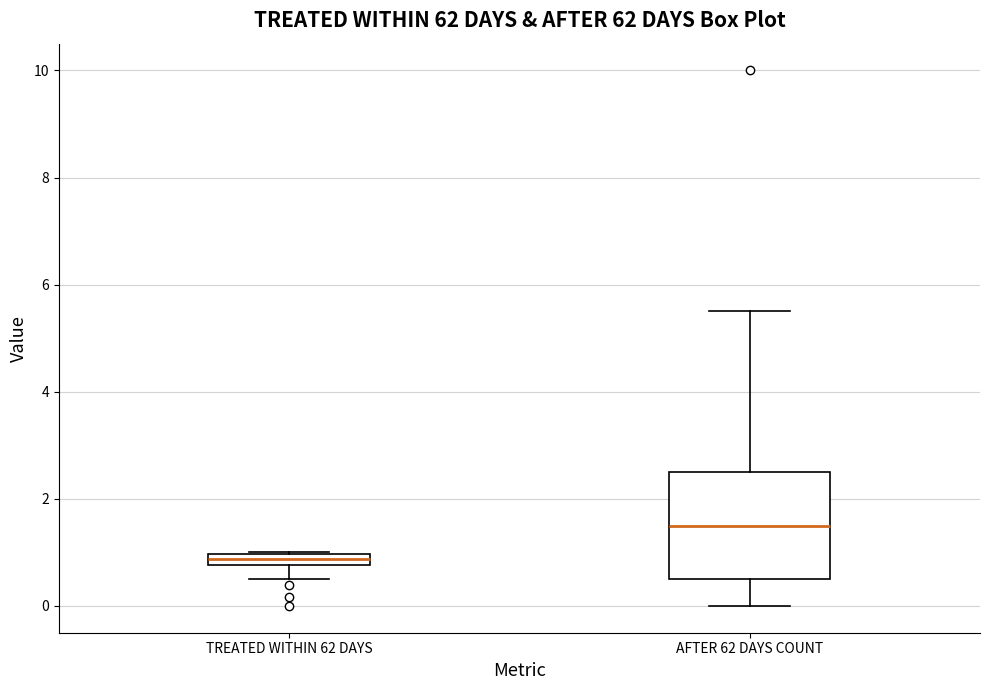

Where does the lower whisker of the box for AFTER 62 DAYS COUNT end on the y-axis? The values are not printed on the chart, so give them approximately, as read against the axis.

0.0